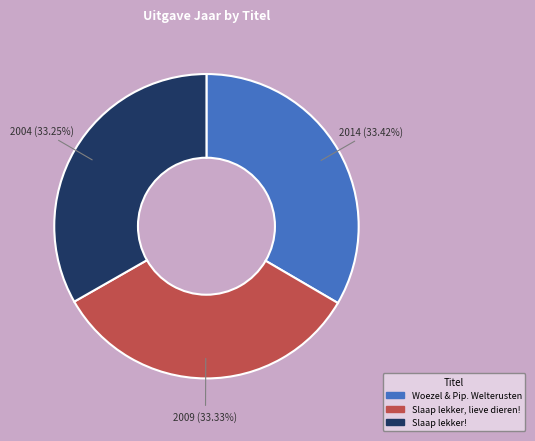

Is the sum of Slaap lekker! and Woezel & Pip. Welterusten greater than half?

Yes